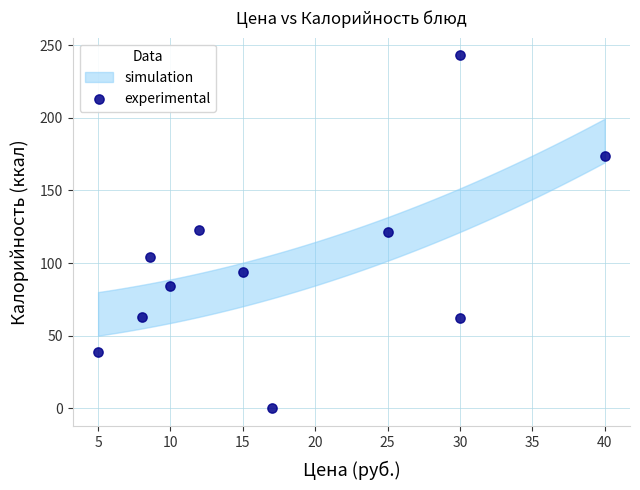

What is the range of Y values (max minus min)?

243.0